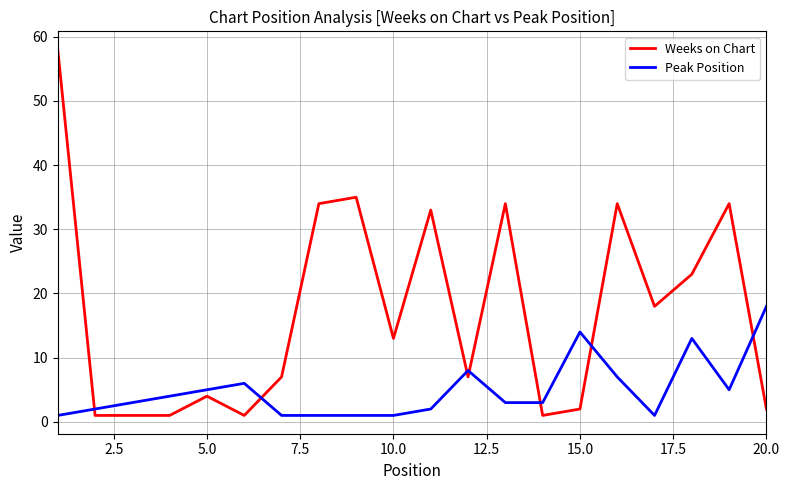

Which series has the largest total across all categories?

Weeks on Chart